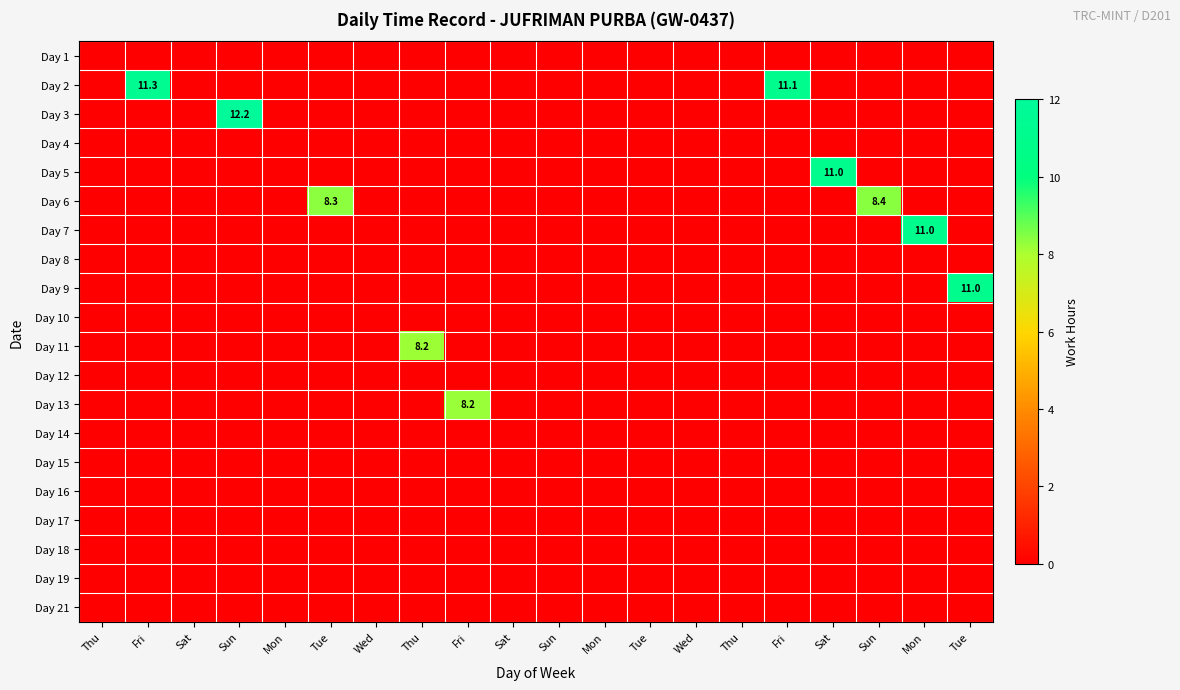

Which has a higher value, Mon or Fri?

Mon